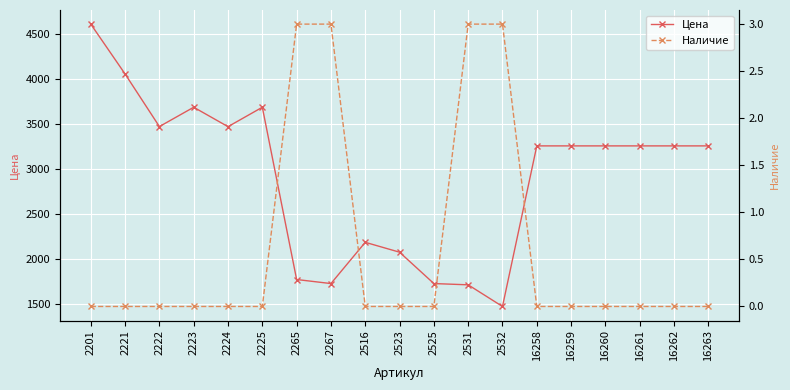

True or false: Наличие and Цена cross at least once.

False